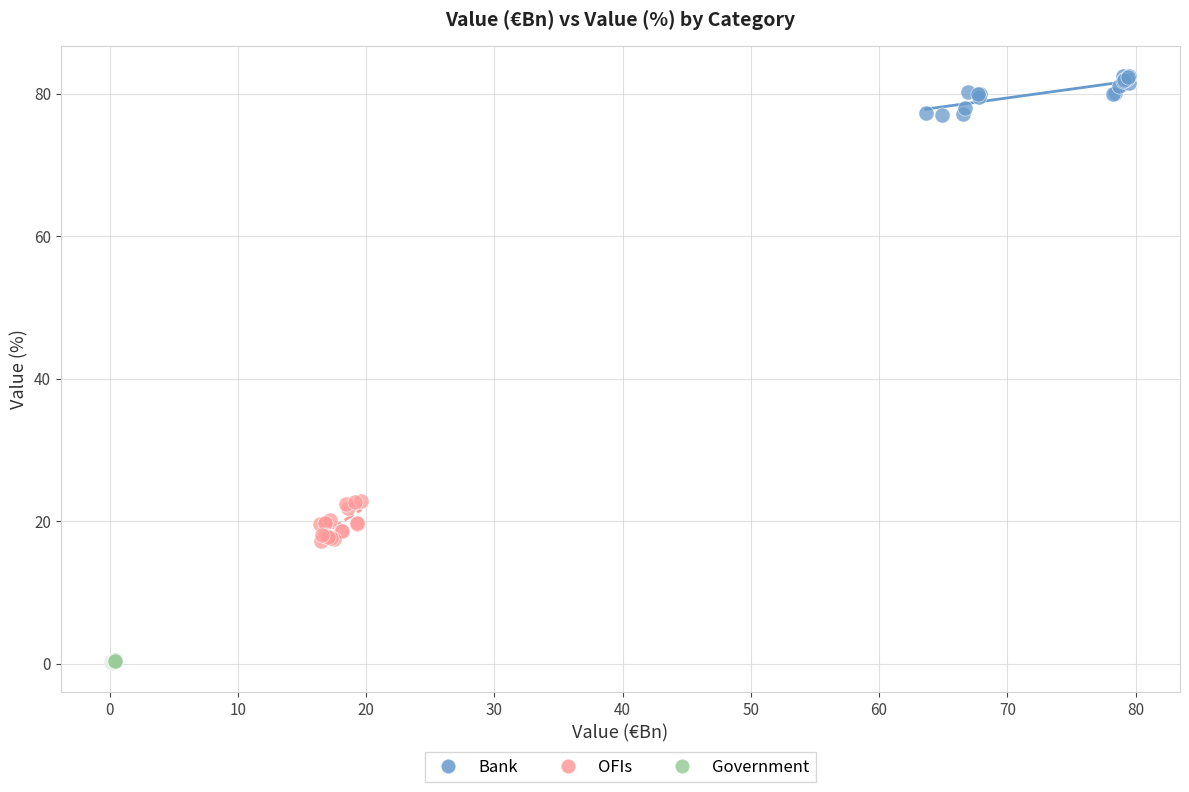

Which series contains the highest Y value?

Bank